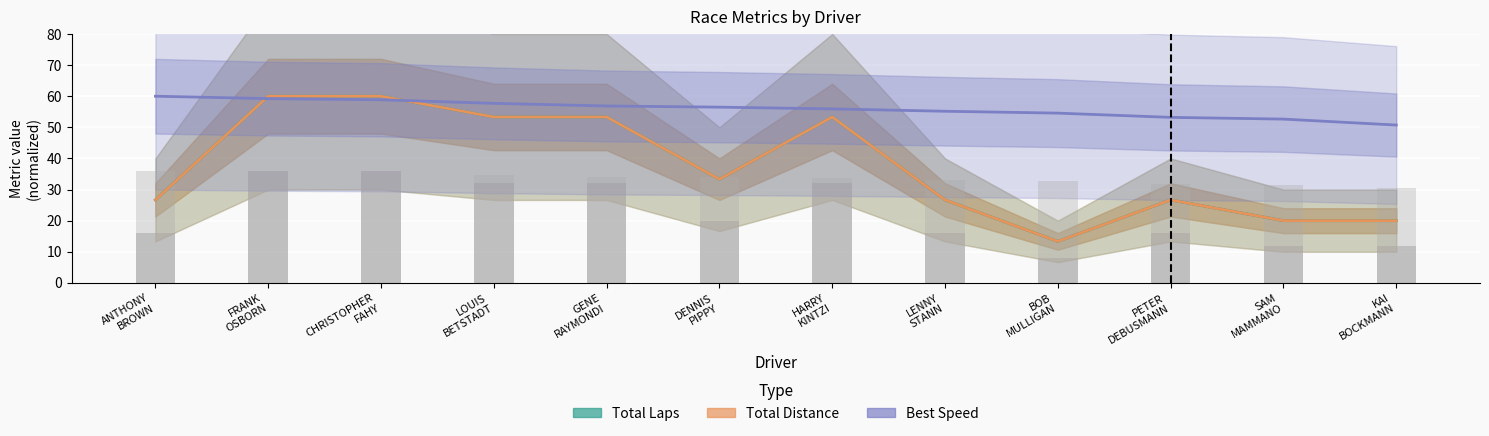

What is the label of the 5th bar from the left?

GENE
RAYMONDI